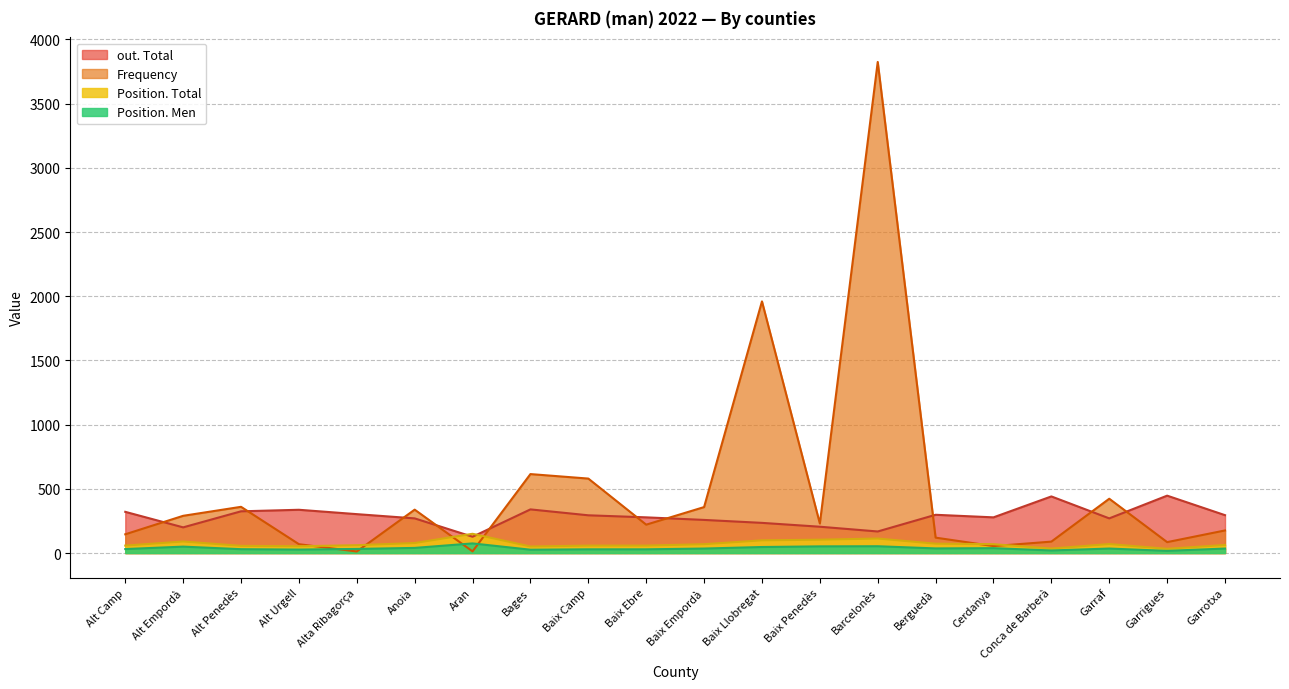

At which category does Position. Total reach its first local valley?

Alt Urgell